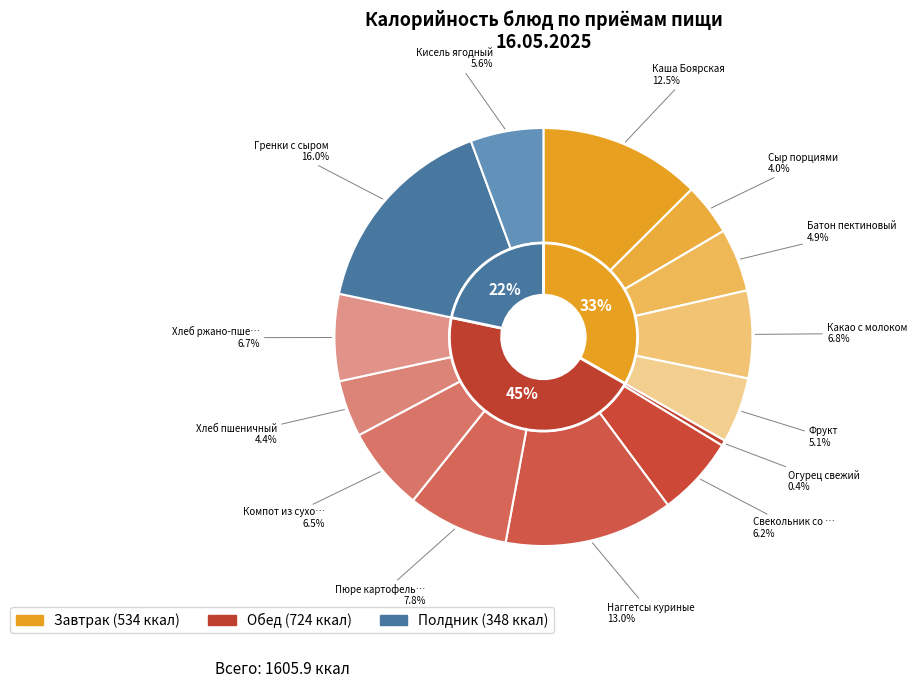

What portion of the pie excludes Какао с молоком?

93.2%